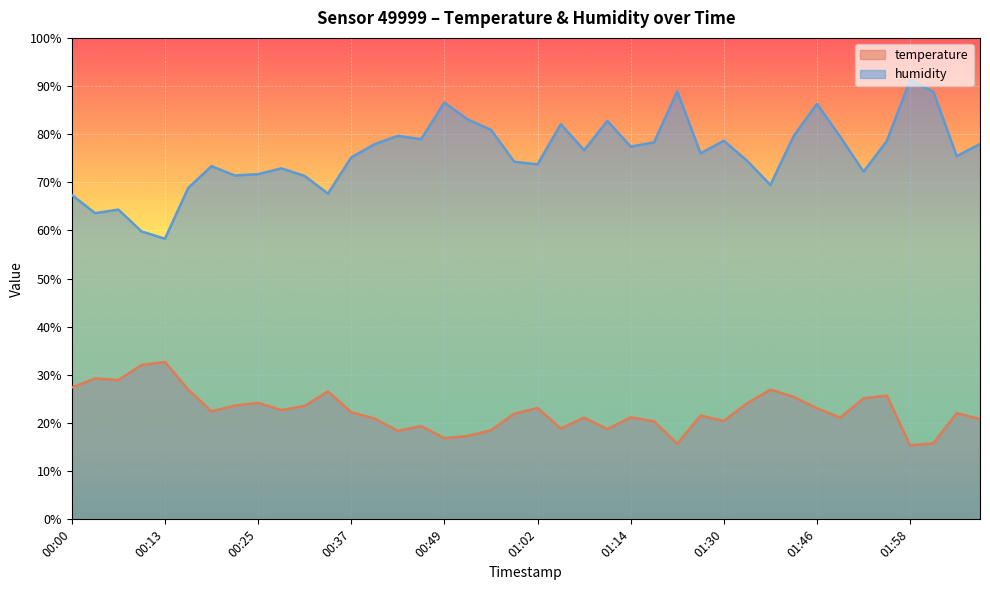

What is the value of the temperature point at the 21st from the left?

23.1